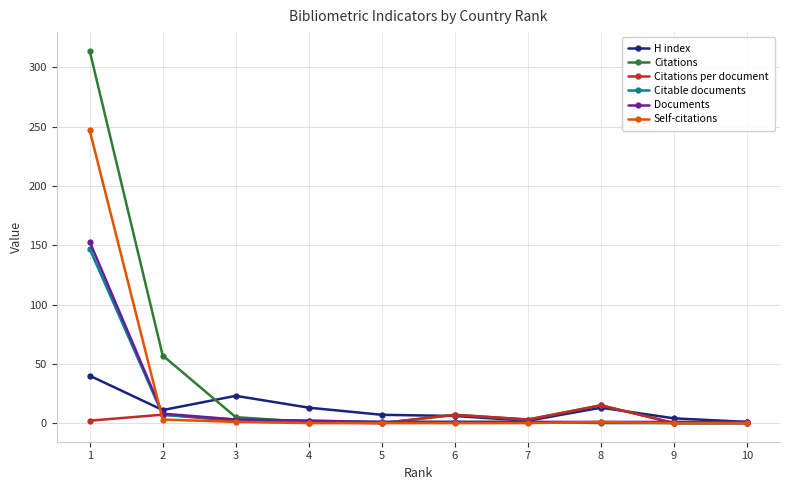

Which series has the largest total across all categories?

Citations